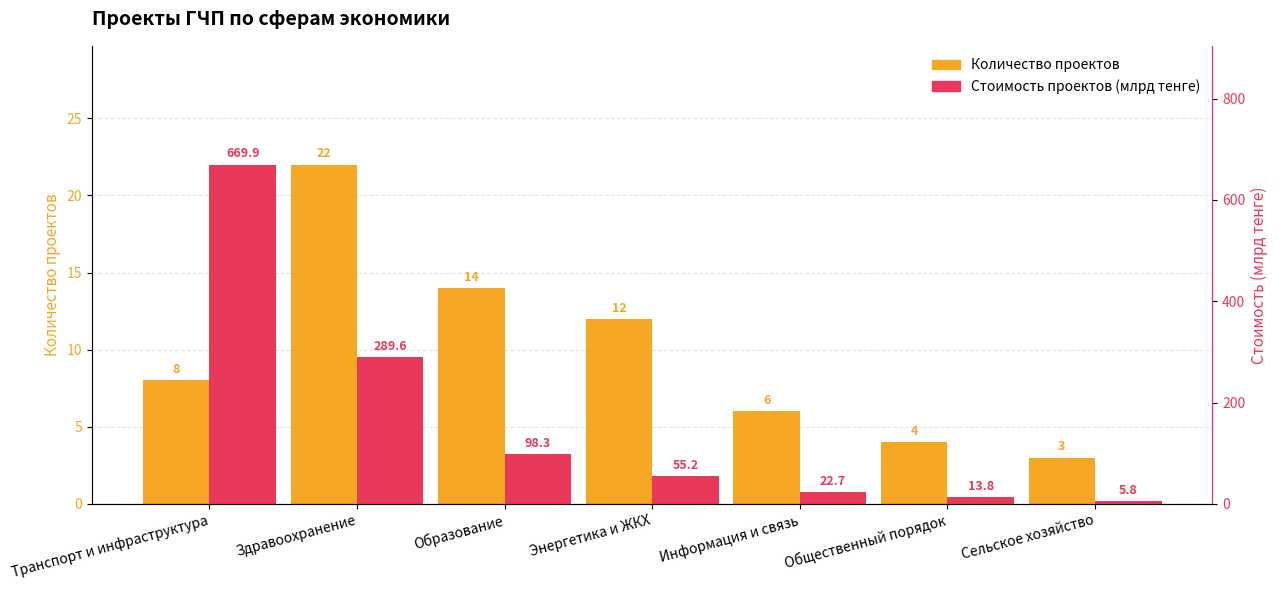

How many data points does each series have?

7